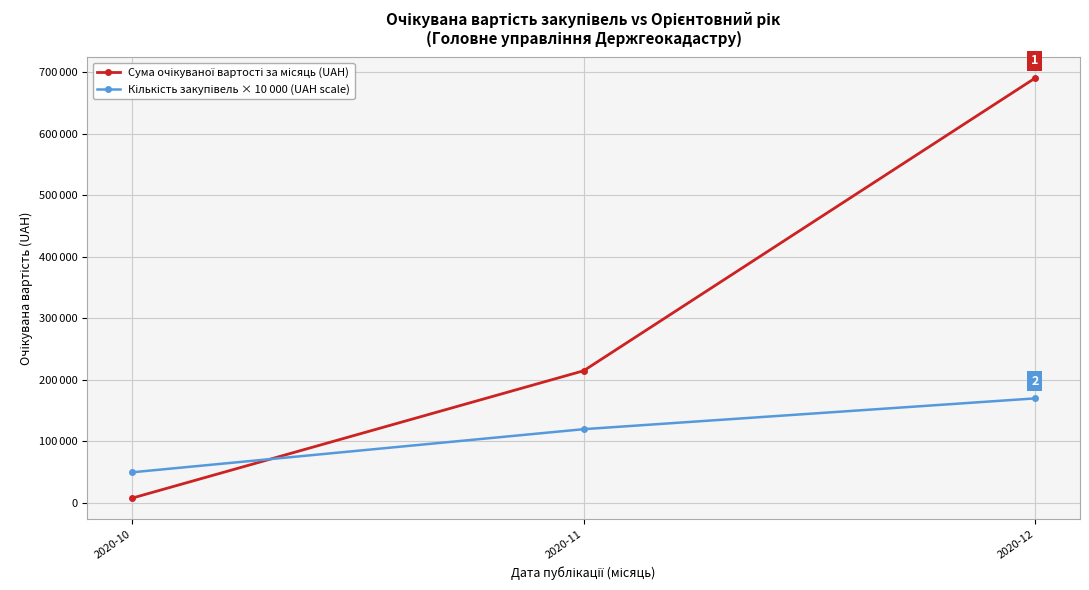

Between 2020-10 and 2020-11, which series saw the biggest shift?

Сума очікуваної вартості за місяць (UAH)